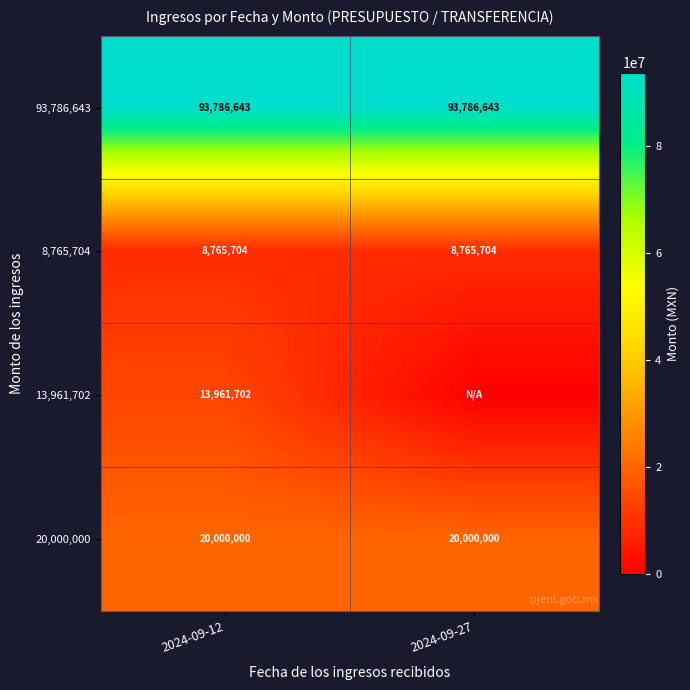

At 2024-09-12, list the series in order from largest to smallest.

93,786,643, 20,000,000, 13,961,702, 8,765,704